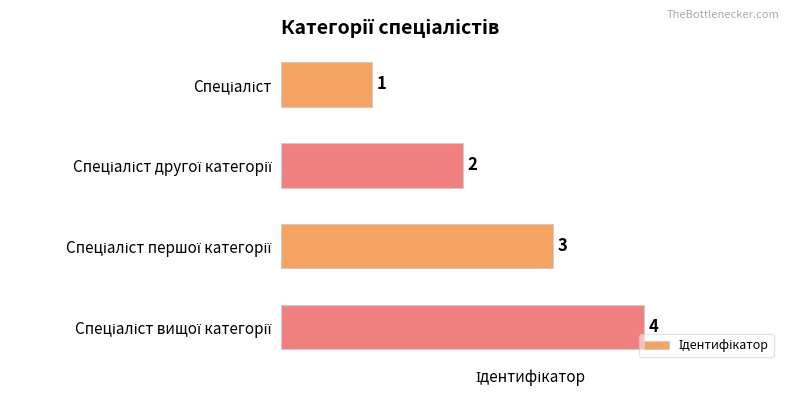

What is the maximum value shown in the chart?

4